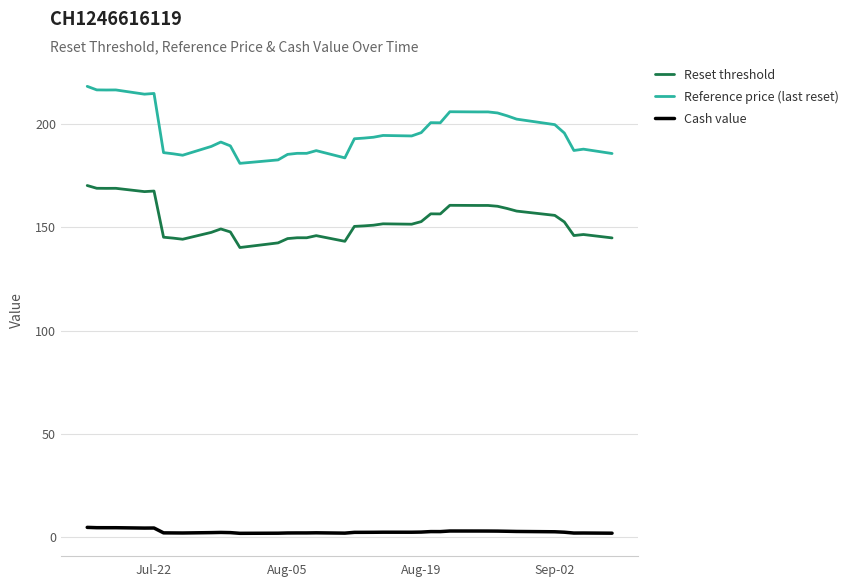

What is the lowest value of the Reference price (last reset) series?

181.1